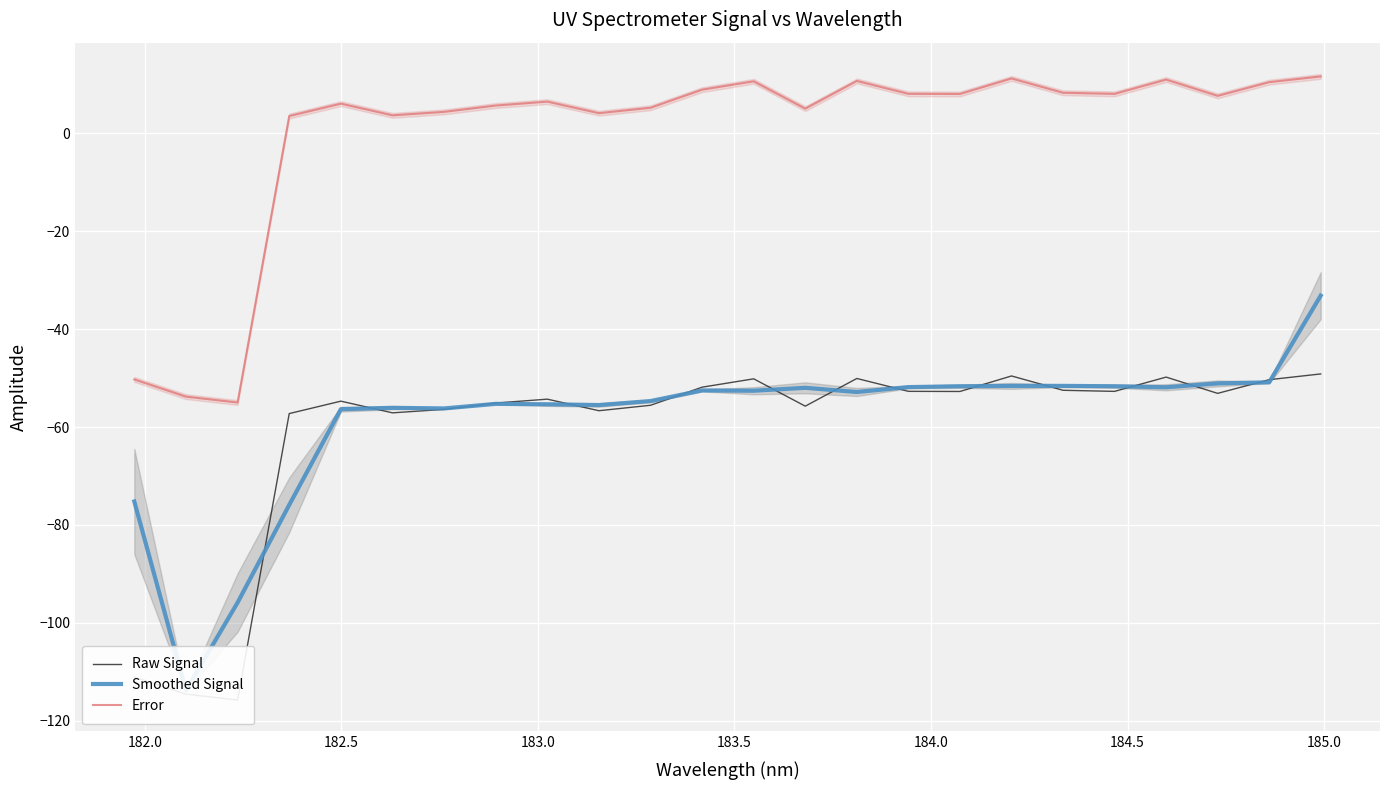

What is the maximum value for Raw Signal?

-49.2